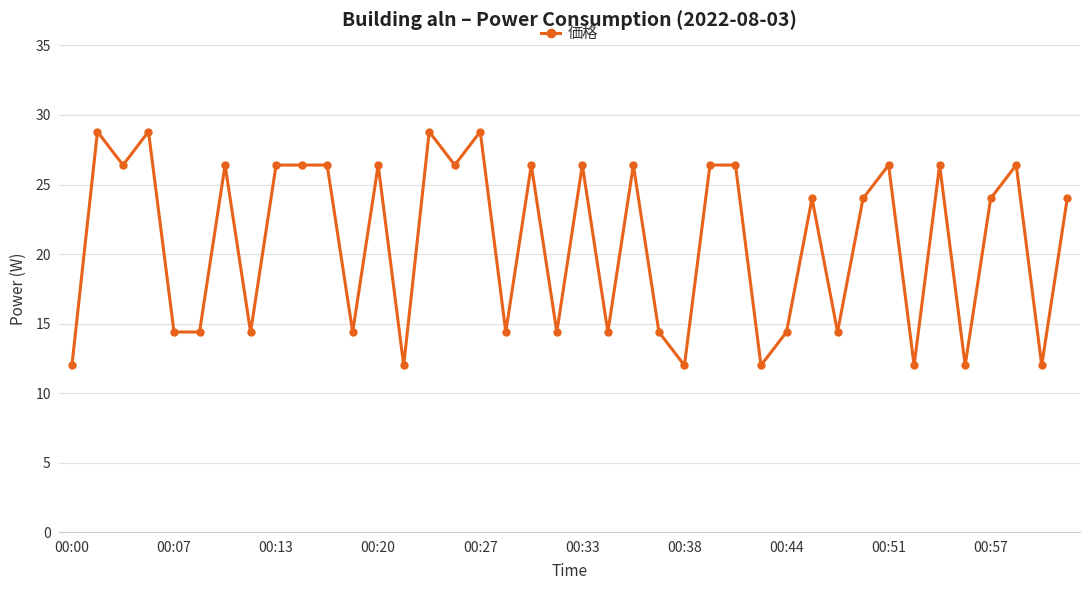

What is the smallest value displayed?

12.0